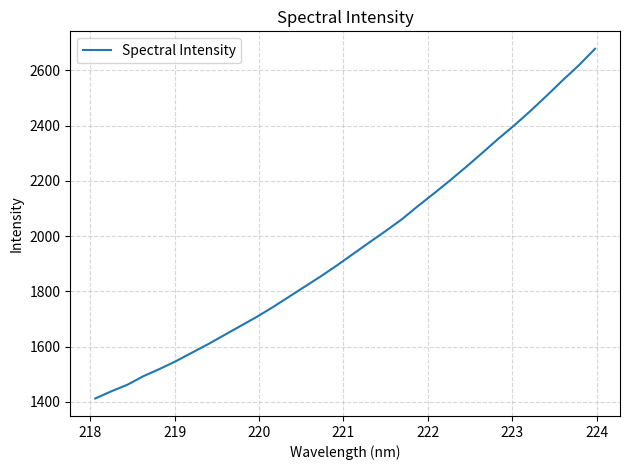

What is the smallest value displayed?

1412.1